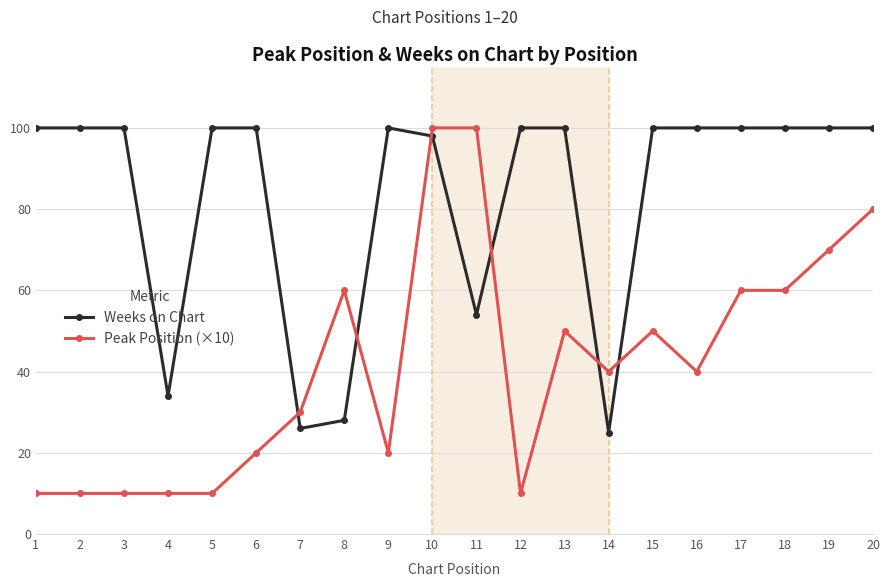

Which series has the largest range (max minus min)?

Peak Position (×10)